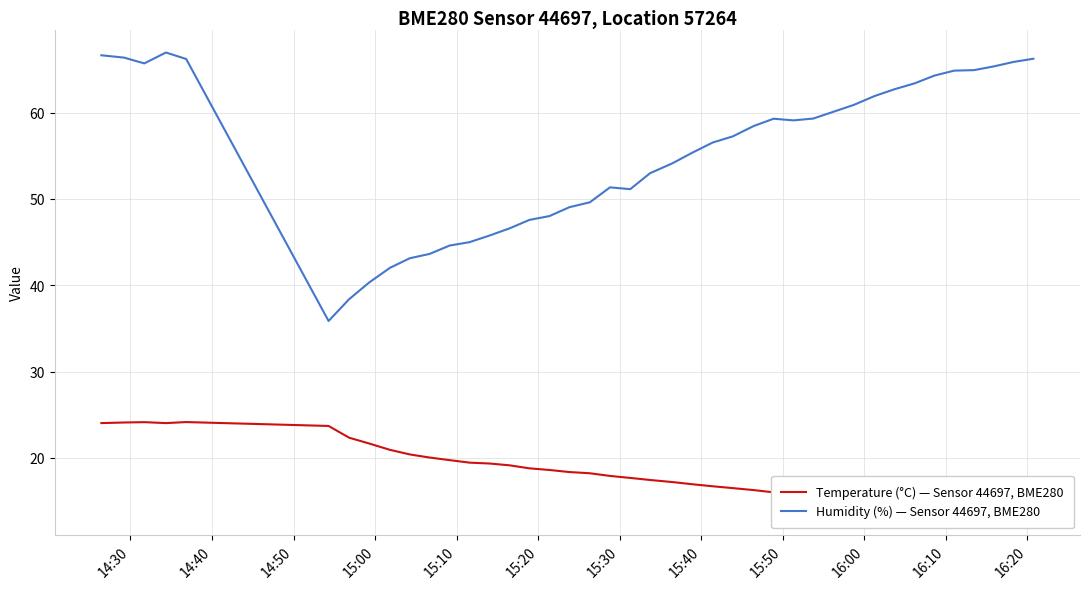

True or false: Temperature (°C) — Sensor 44697, BME280 and Humidity (%) — Sensor 44697, BME280 cross at least once.

False